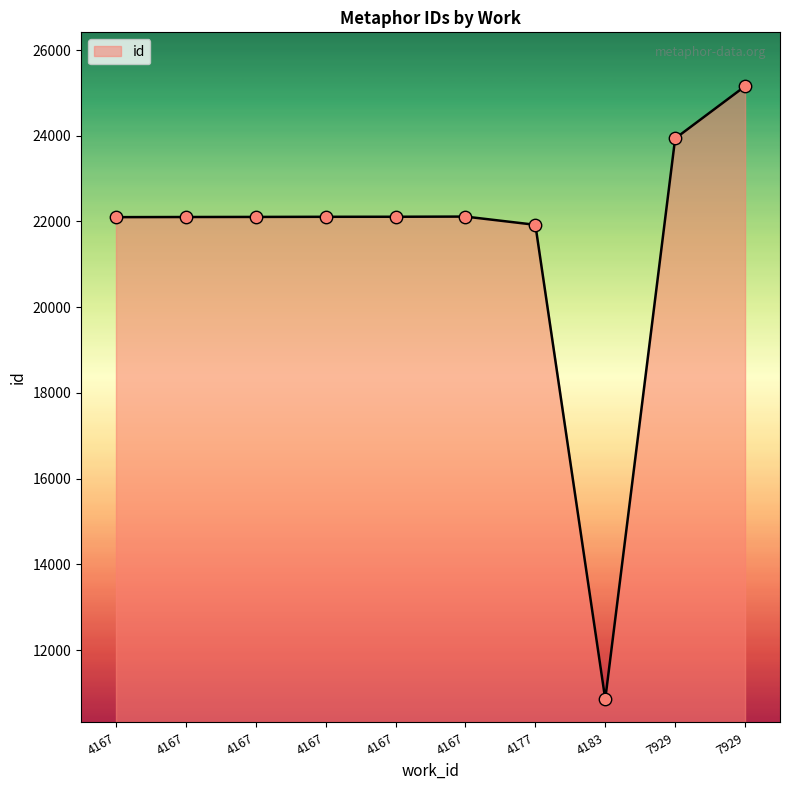

How many lines are shown in the chart?

1